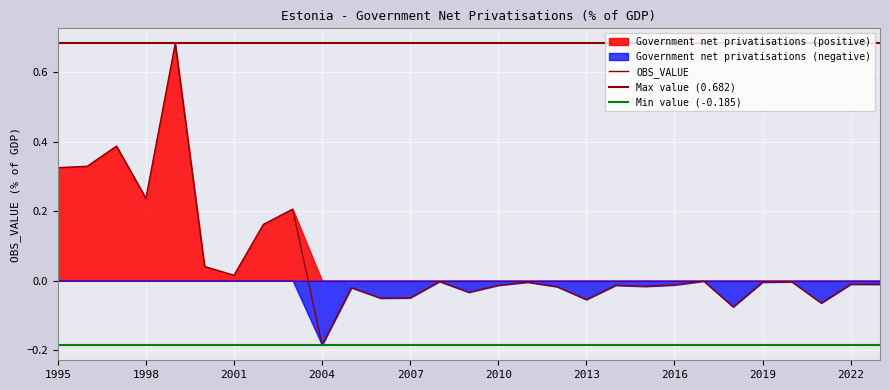

Is the value of Government net privatisations at 1997 greater than the value of Positive values at 2004?

Yes